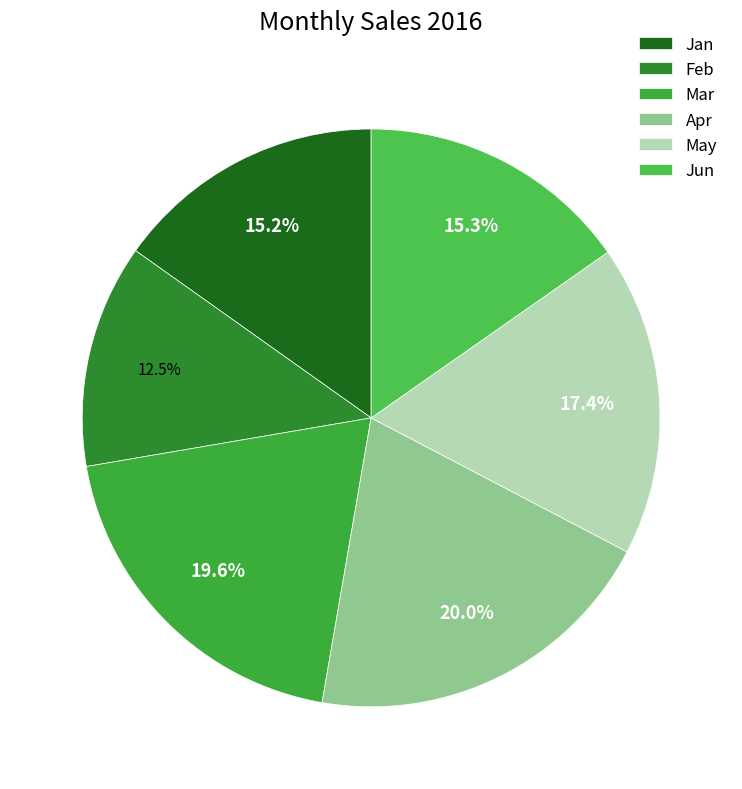

How many segments does this pie chart have?

6